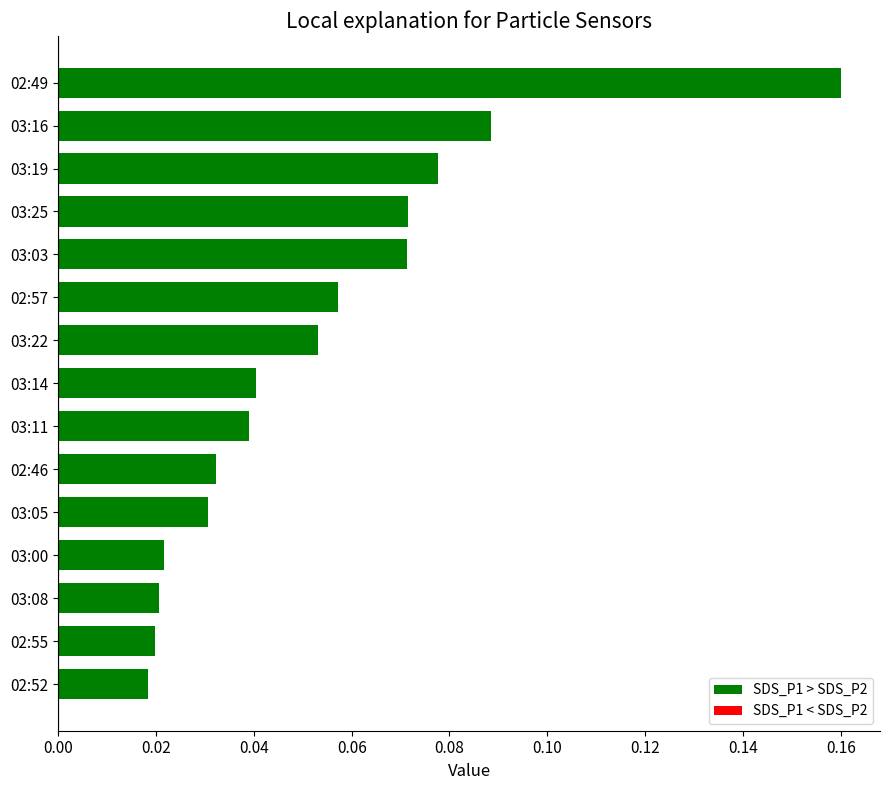

What is the label of the 10th bar from the top?

02:46